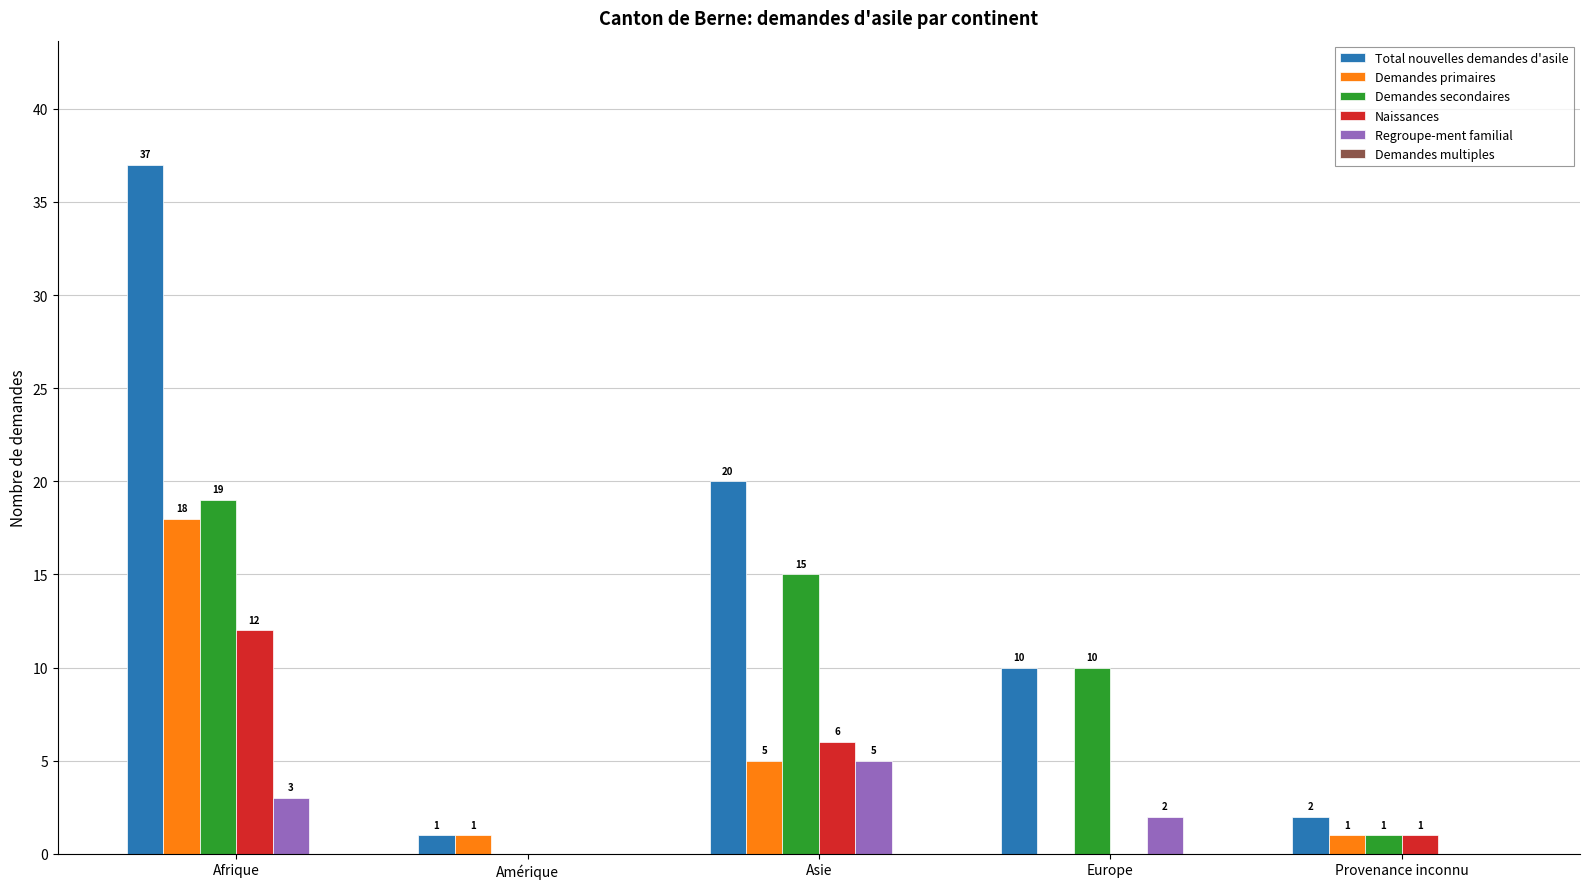

Which series has the largest total across all categories?

Total nouvelles demandes d'asile